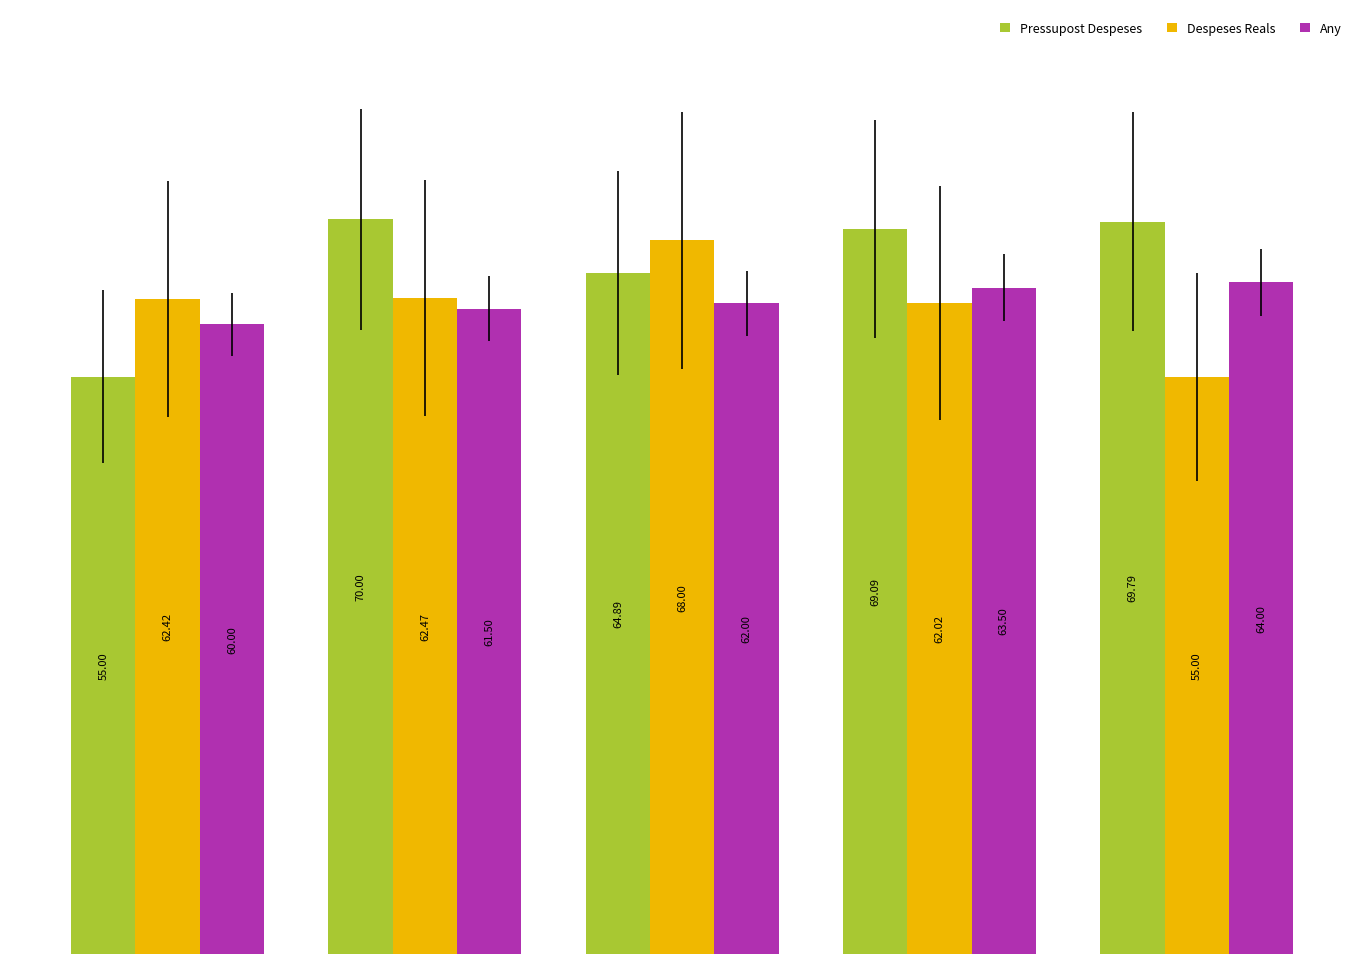

What is the sum of the Pressupost Despeses values at 2022 and 2020?

119.9